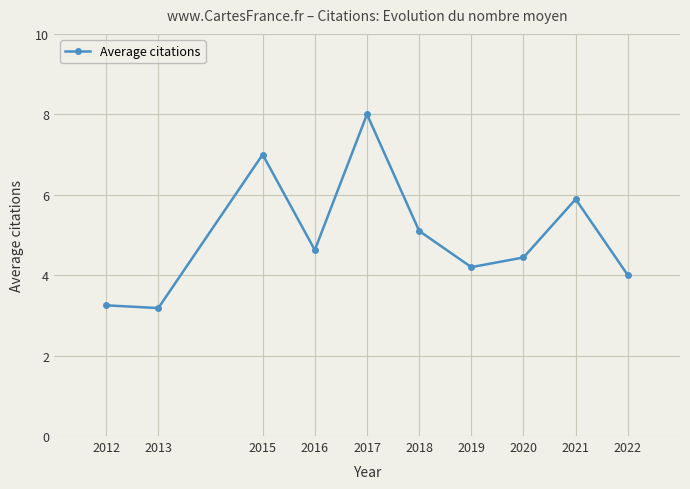

Between 2019 and 2017, which is larger?

2017